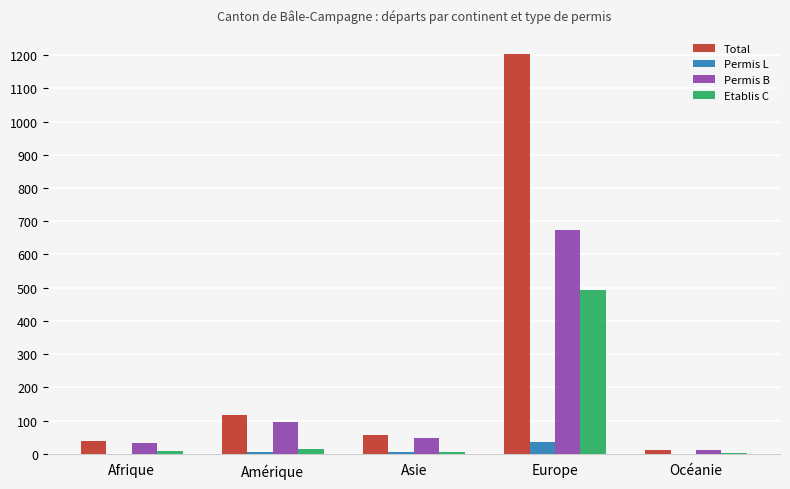

What are all the series names shown in the legend?

Total, Permis L, Permis B, Etablis C